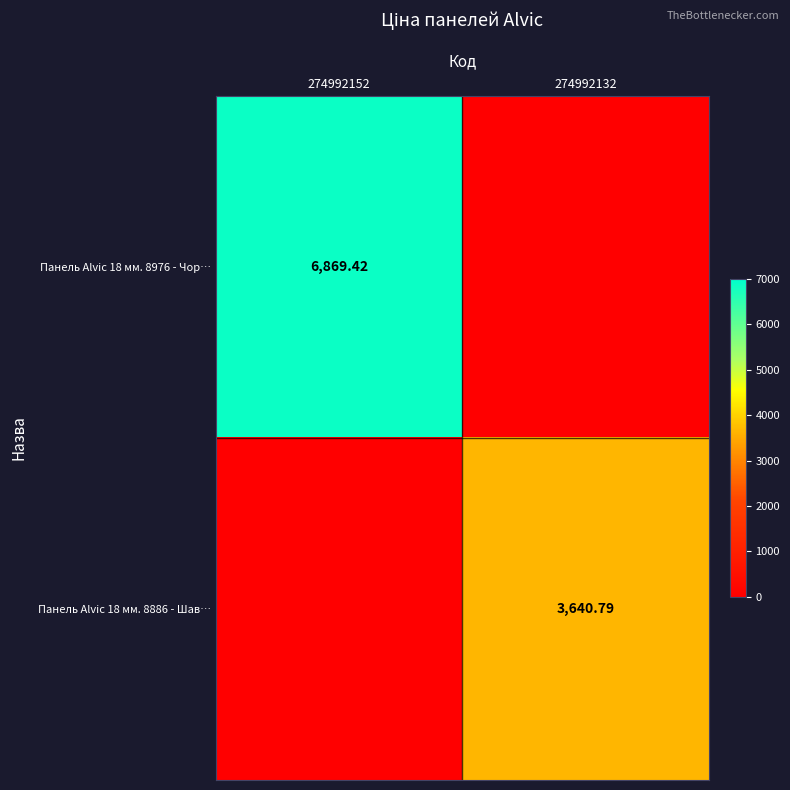

What is the approximate value of Панель Alvic 18 мм. 8886 - Шав… at 274992132?

3640.8